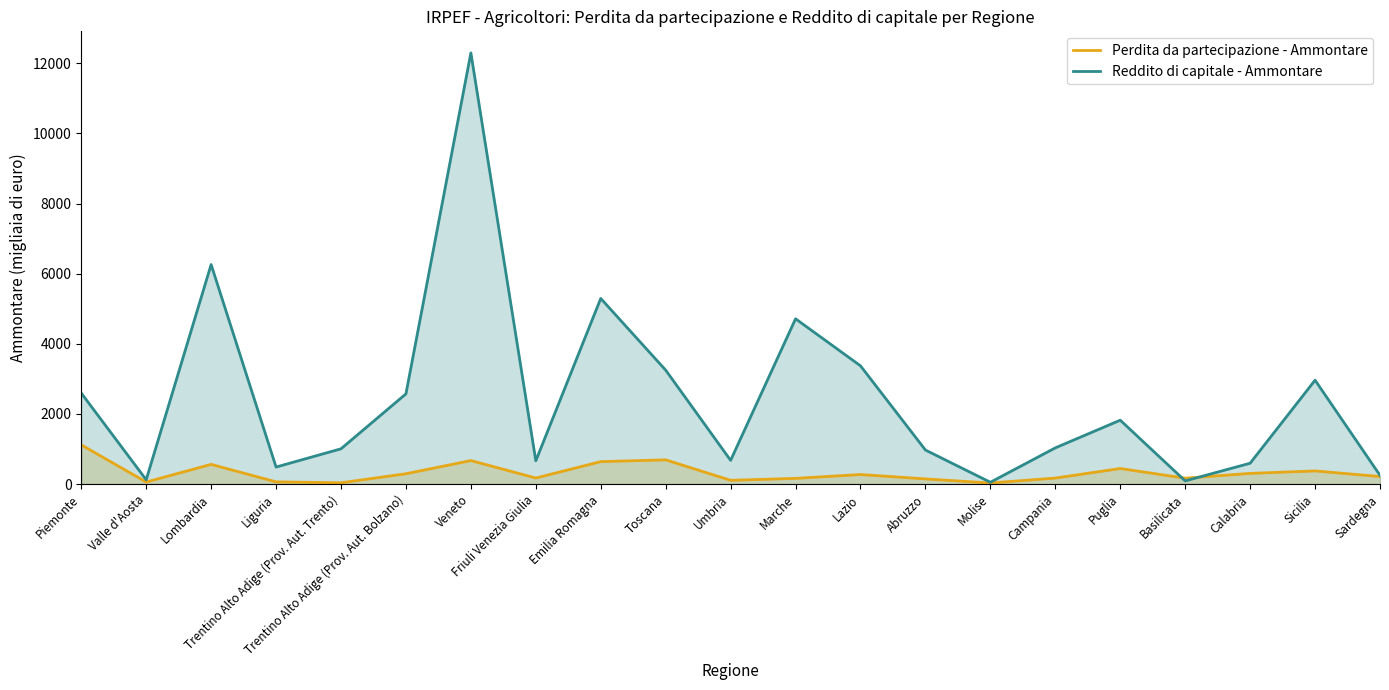

What is the average value of the Perdita da partecipazione - Ammontare series?

320